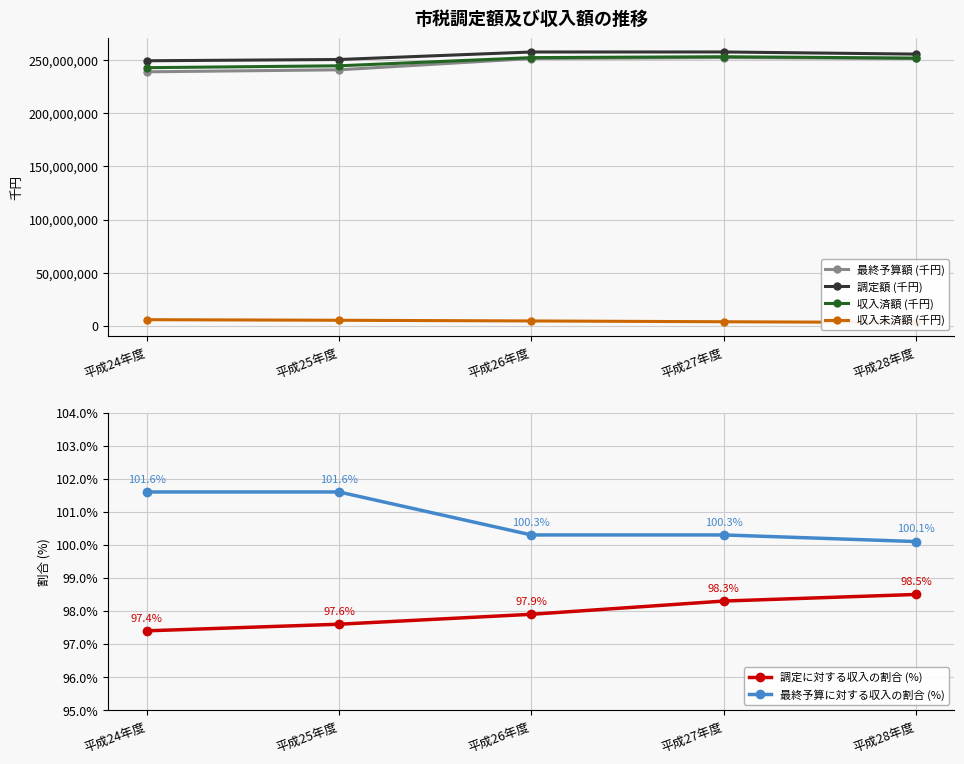

True or false: 調定に対する収入の割合 (%) and 最終予算に対する収入の割合 (%) intersect in this chart.

False